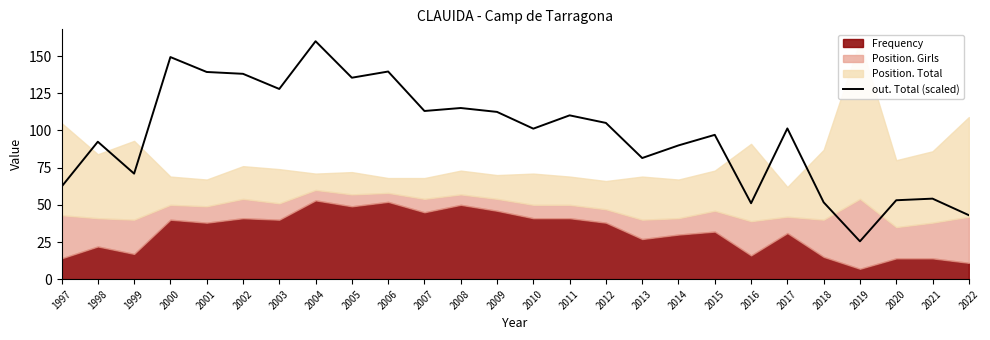

What is the highest value of the out. Total (scaled) series?

160.0